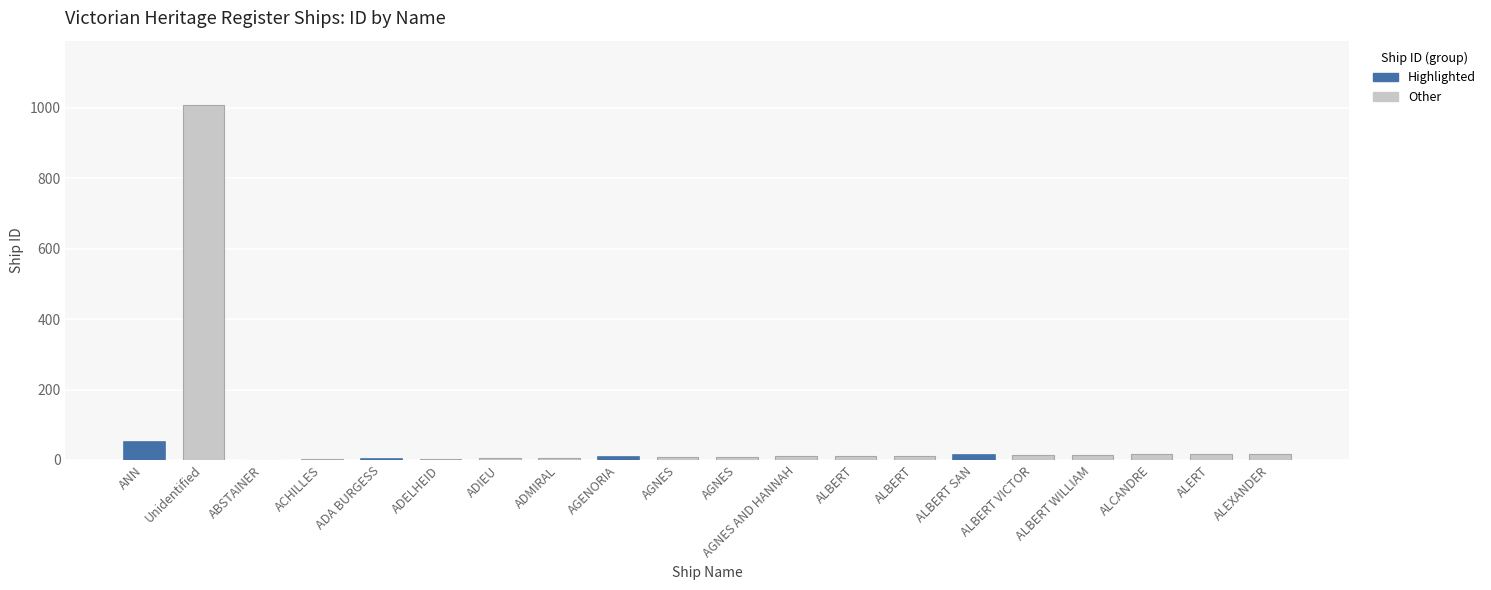

Reading right to left, transcribe all the data shown in this chart.

highlighted: ALEXANDER=18	ALERT=17	ALCANDRE=16	ALBERT WILLIAM=15	ALBERT VICTOR=14	ALBERT SAN=13	ALBERT=12	ALBERT=11	AGNES AND HANNAH=10	AGNES=9	AGNES=8	AGENORIA=7	ADMIRAL=6	ADIEU=5	ADELHEID=4	ADA BURGESS=3	ACHILLES=2	ABSTAINER=1	Unidentified=1009	ANN=51
normal: ALEXANDER=18	ALERT=17	ALCANDRE=16	ALBERT WILLIAM=15	ALBERT VICTOR=14	ALBERT SAN=13	ALBERT=12	ALBERT=11	AGNES AND HANNAH=10	AGNES=9	AGNES=8	AGENORIA=7	ADMIRAL=6	ADIEU=5	ADELHEID=4	ADA BURGESS=3	ACHILLES=2	ABSTAINER=1	Unidentified=1009	ANN=51